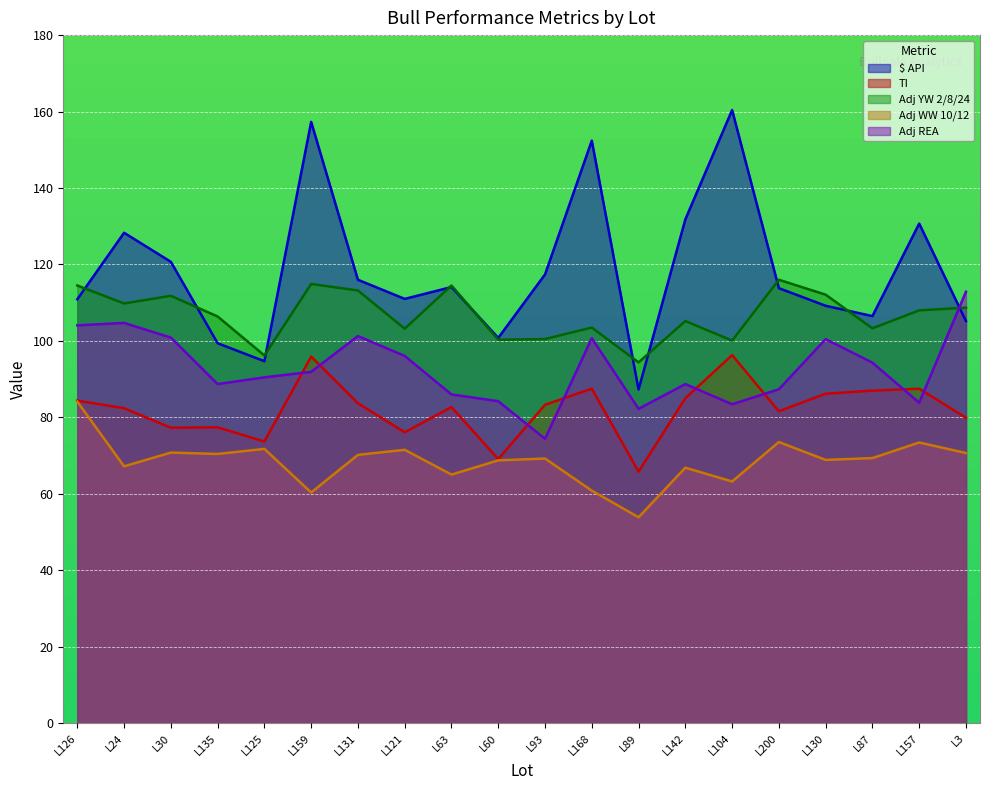

What is the difference between the highest and lowest values at L89?

40.5